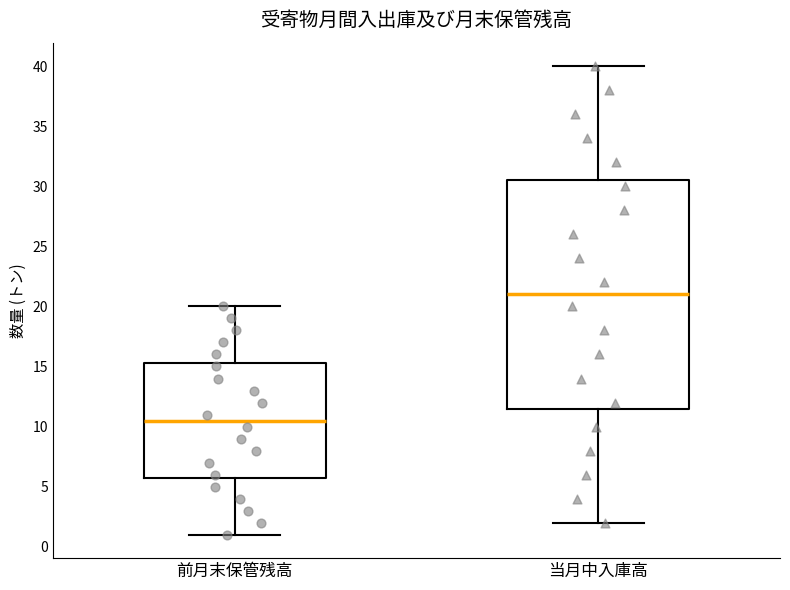

Which box's median line is the lowest?

前月末保管残高